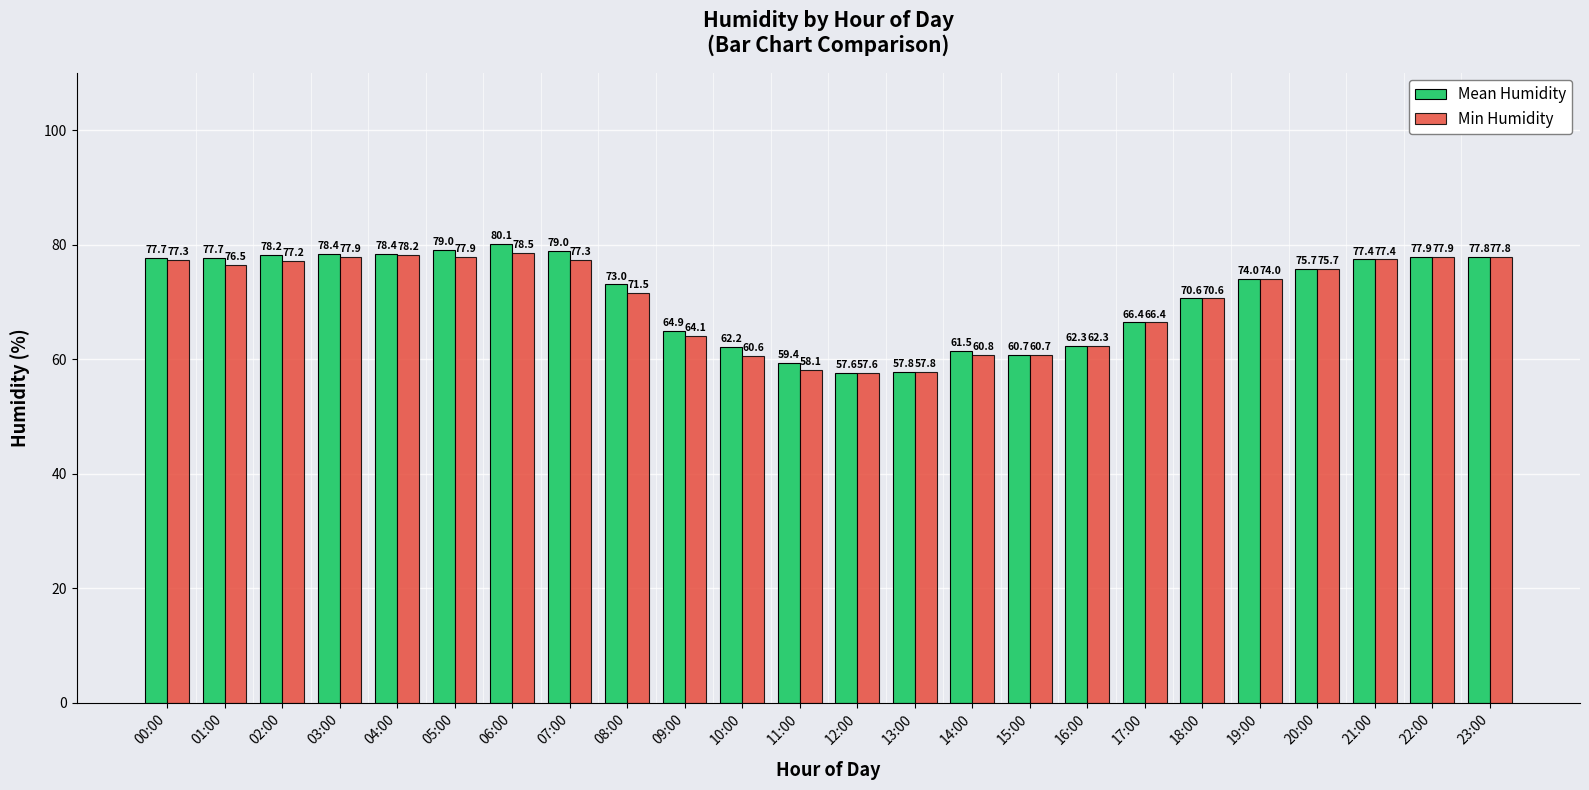

True or false: Mean Humidity has a value of 78.2 at 02:00.

True